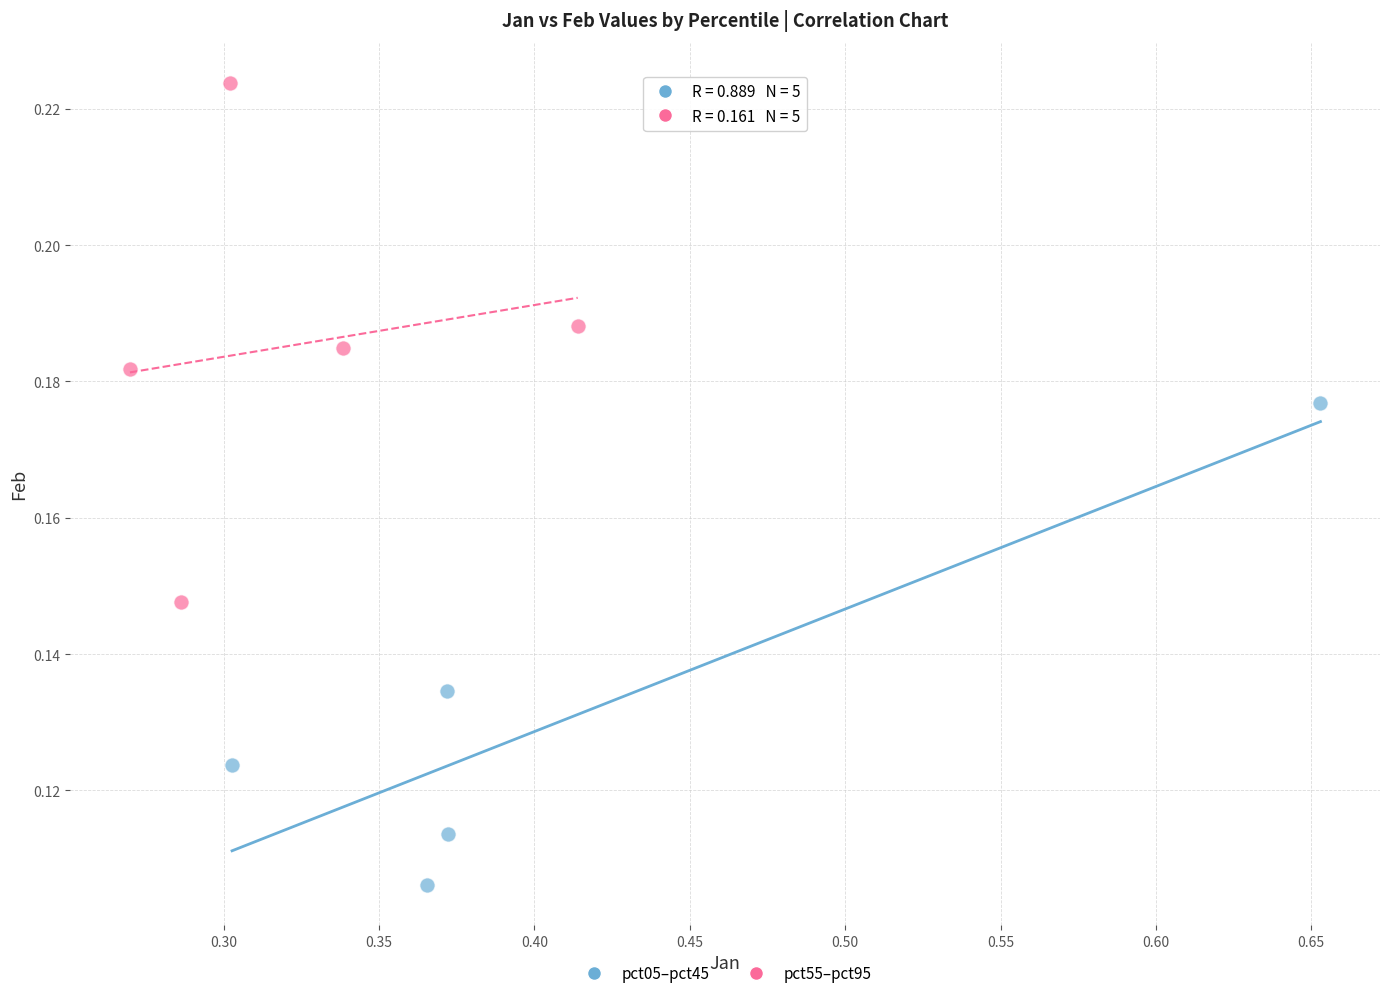

Which series reaches the maximum Y coordinate?

pct55–pct95